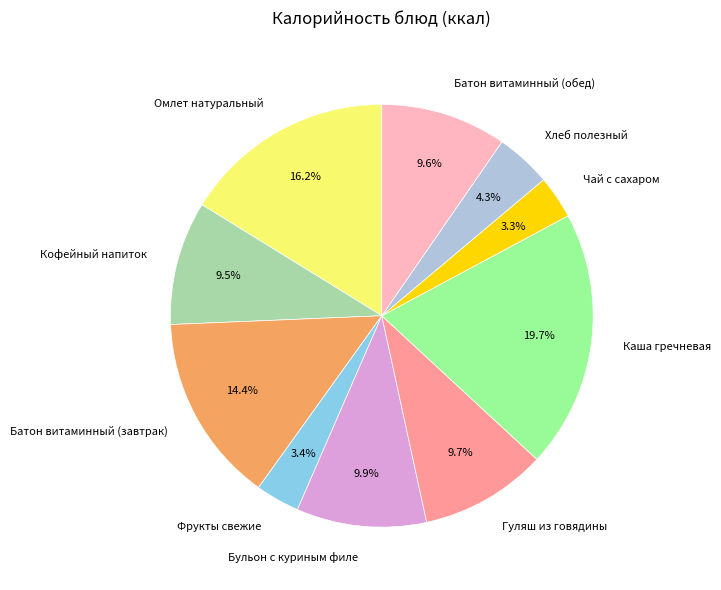

Which category has the biggest portion of the pie?

Каша гречневая